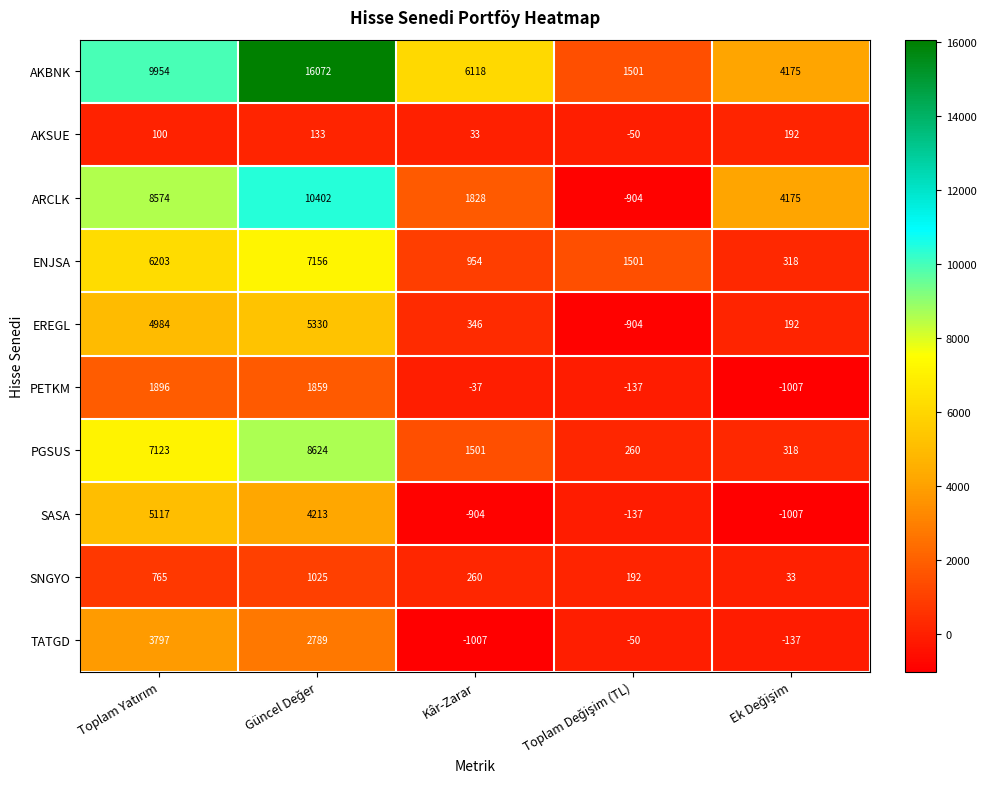

What is the total value across all series at Kâr-Zarar?

9092